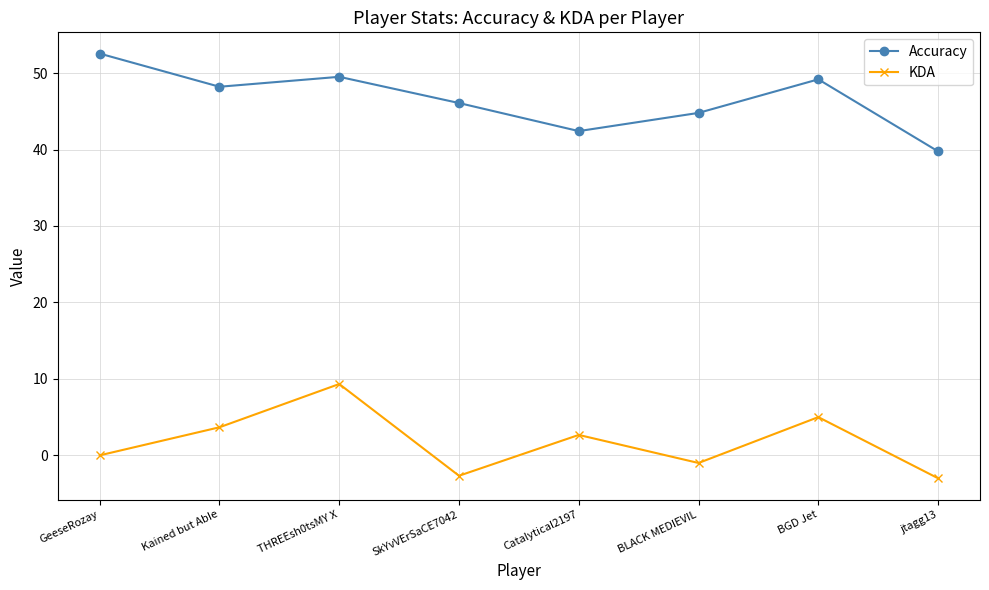

What is the label of the 5th point from the left?

Catalytical2197